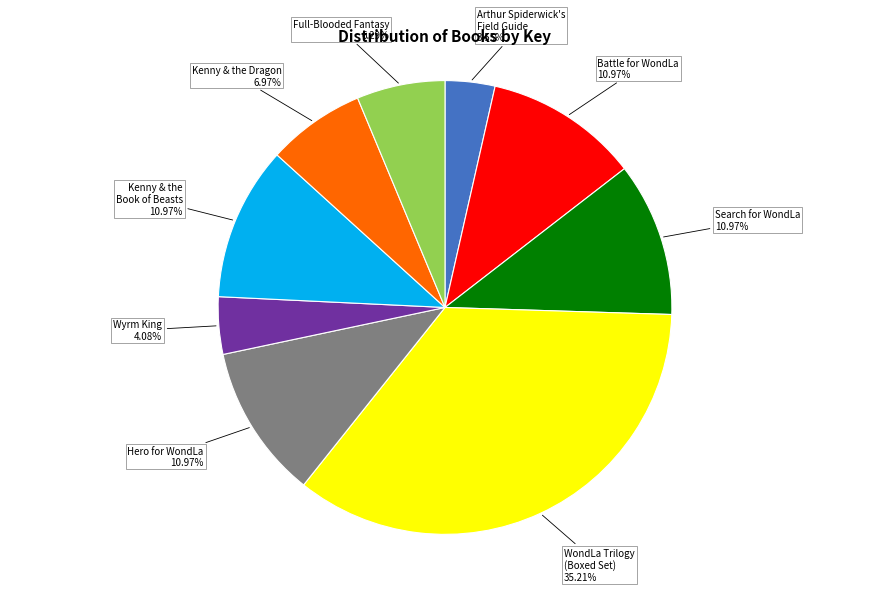

To the nearest percent, what percentage of the pie is Kenny & the Book of Beasts?

11%